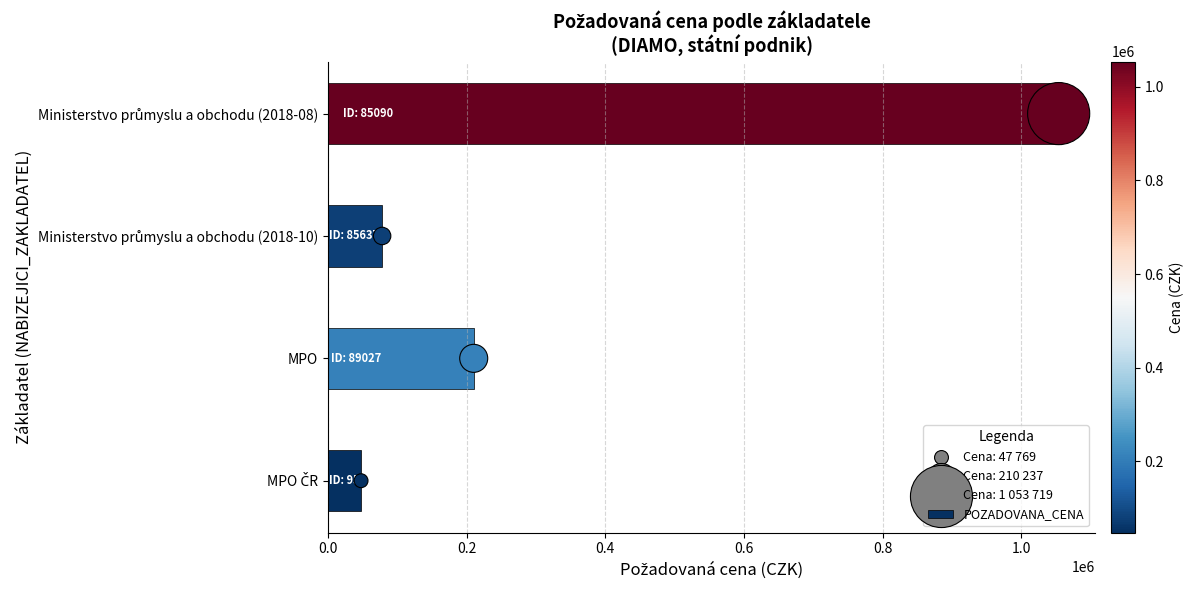

What is the average value of the POZADOVANA_CENA series?

347471